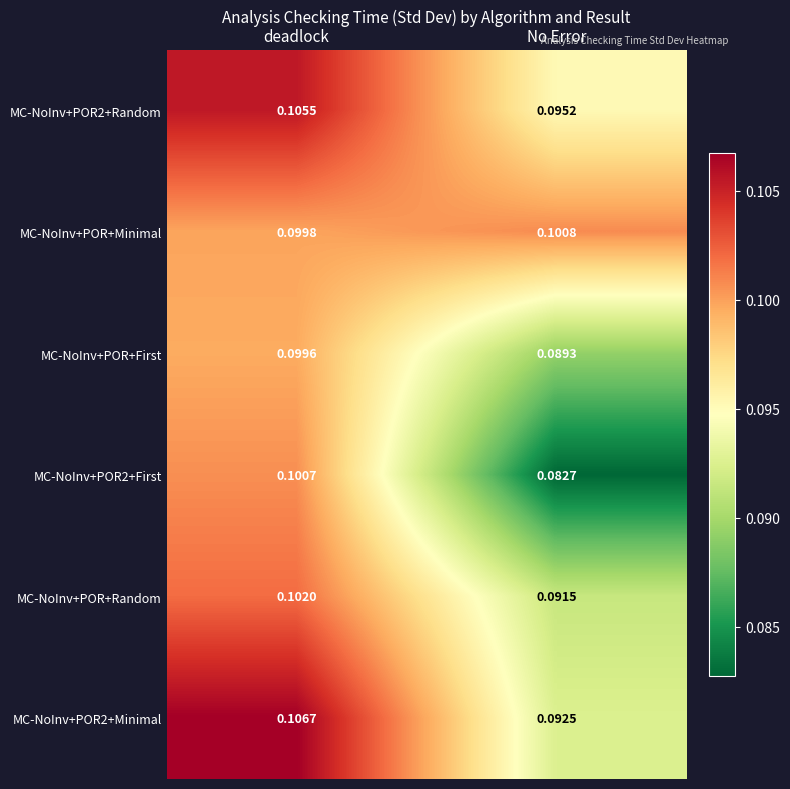

Which series changed the most between deadlock and No Error?

MC-NoInv+POR2+First